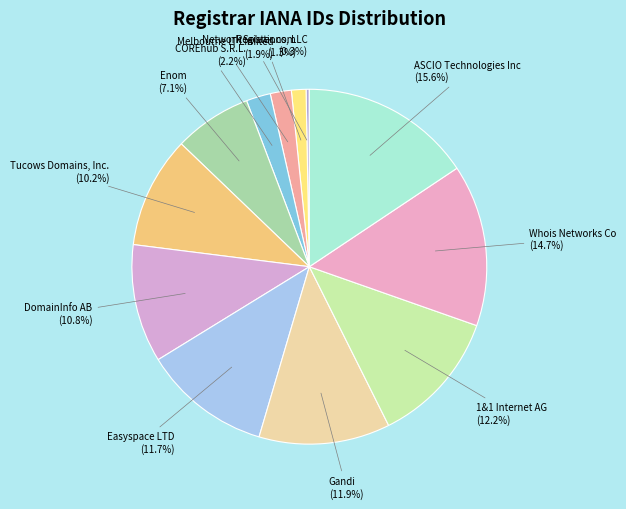

To the nearest percent, what is the difference between the largest and smallest slice percentages?

15%